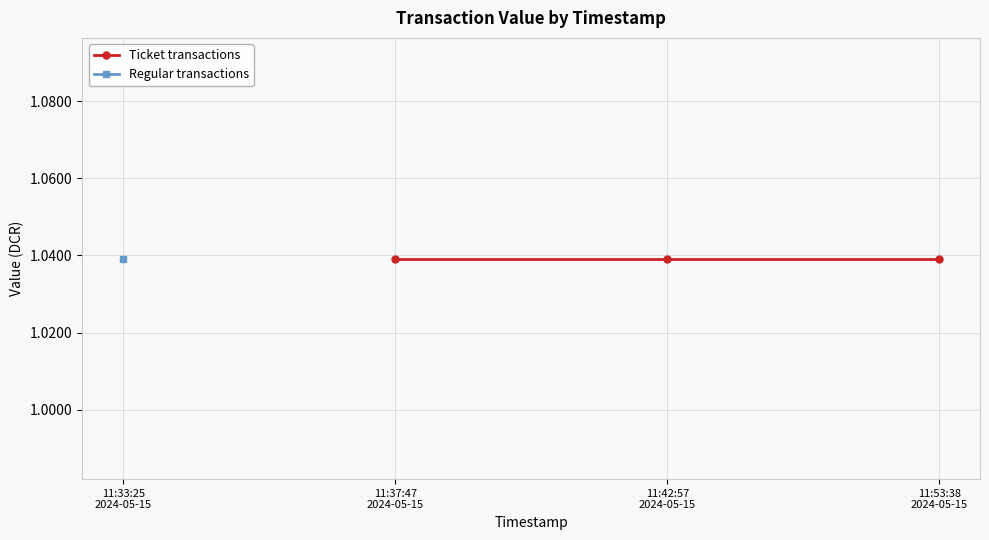

What is the value of the Regular transactions point at the 1st from the left?

1.0